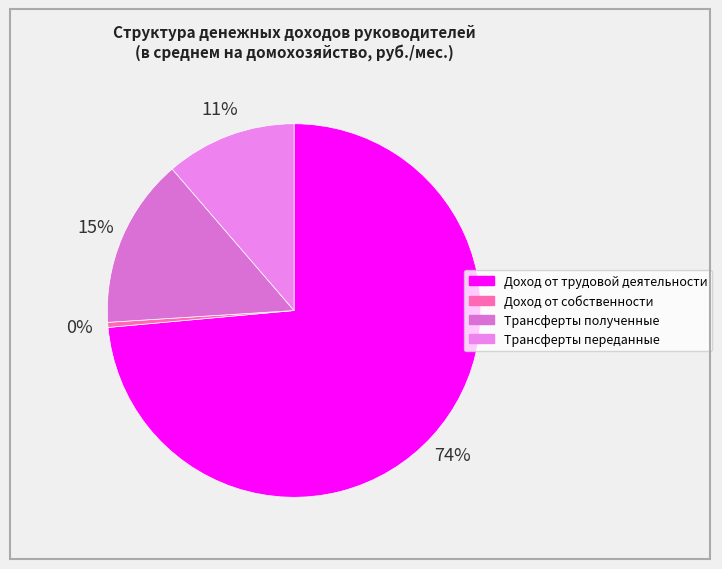

Which has a higher value, Доход от трудовой деятельности or Доход от собственности?

Доход от трудовой деятельности